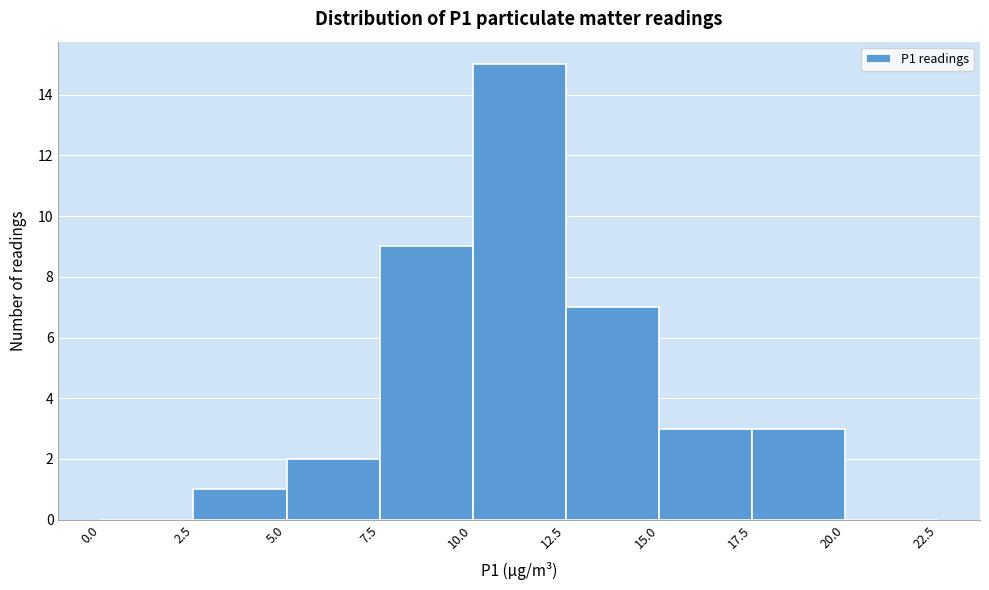

Reading left to right, transcribe this chart: for each bar, give the range it covers on the x-axis and its height. The values are not printed on the chart, so give them approximately, as read against the axis.

0.0 to 2.5: 0
2.5 to 5.0: 1
5.0 to 7.5: 2
7.5 to 10.0: 9
10.0 to 12.5: 15
12.5 to 15.0: 7
15.0 to 17.5: 3
17.5 to 20.0: 3
20.0 to 22.5: 0